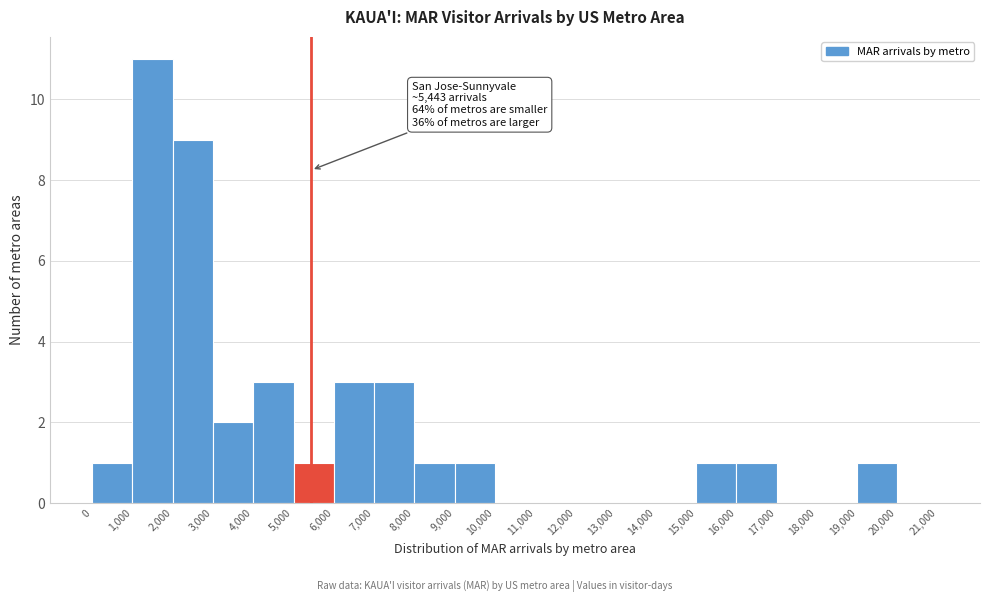

Over which range of the x-axis is the bar tallest?

1,000 to 2,000